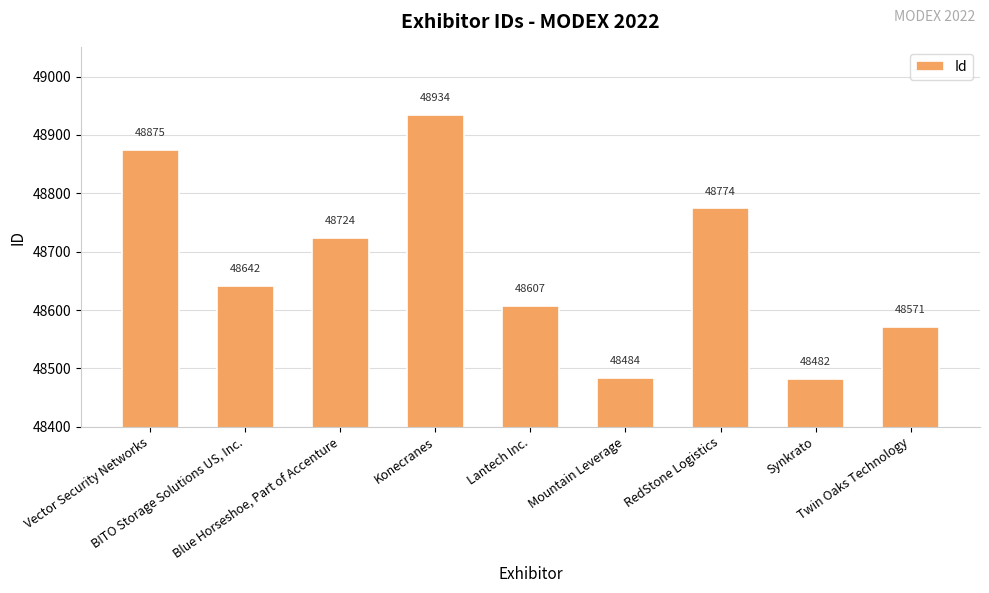

At which category does the chart reach its peak across all series?

Konecranes